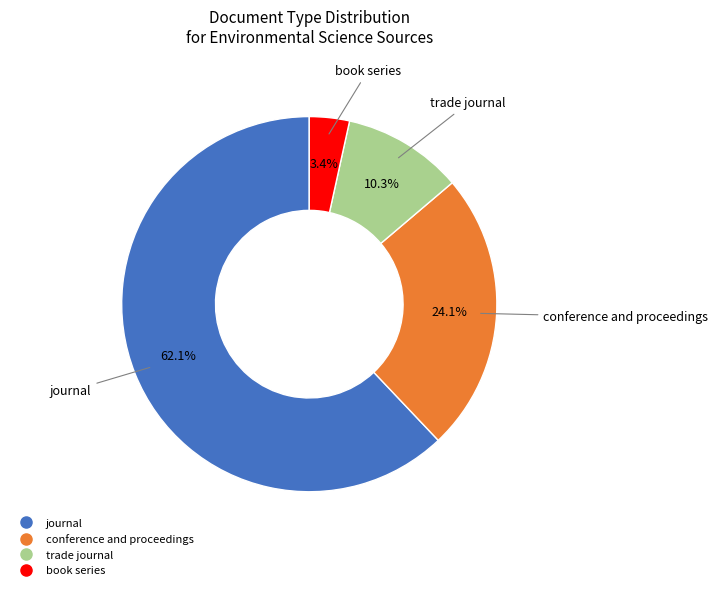

Between book series and journal, which is larger?

journal